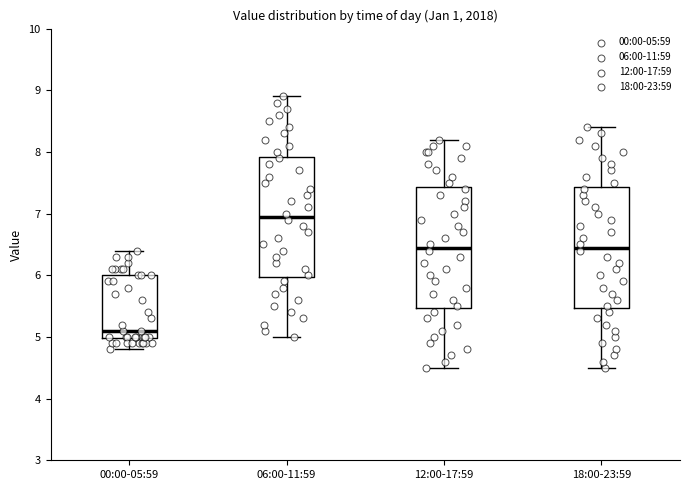

Reading left to right, read every box against the y-axis: the position of its median line, the range the box covers, and the ends of its whiskers. The values are not printed on the chart, so give them approximately, as read against the axis.

00:00-05:59: median 5.1, box 5.0 to 6.0, whiskers 4.8 to 6.4
06:00-11:59: median 7.0, box 6.0 to 7.9, whiskers 5.0 to 8.9
12:00-17:59: median 6.5, box 5.5 to 7.4, whiskers 4.5 to 8.2
18:00-23:59: median 6.5, box 5.5 to 7.4, whiskers 4.5 to 8.4